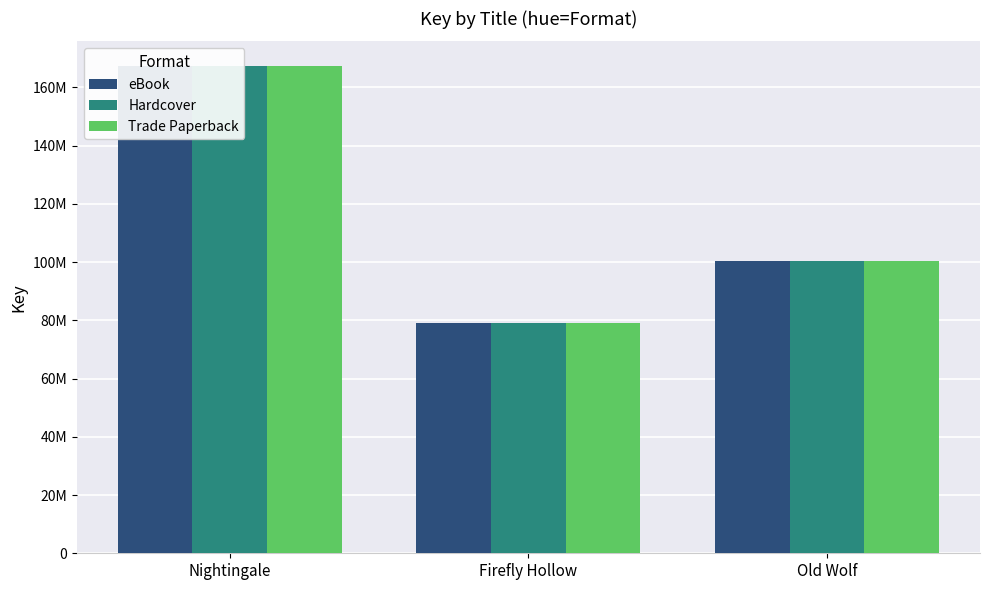

What is the label of the 2nd bar from the right?

Firefly Hollow